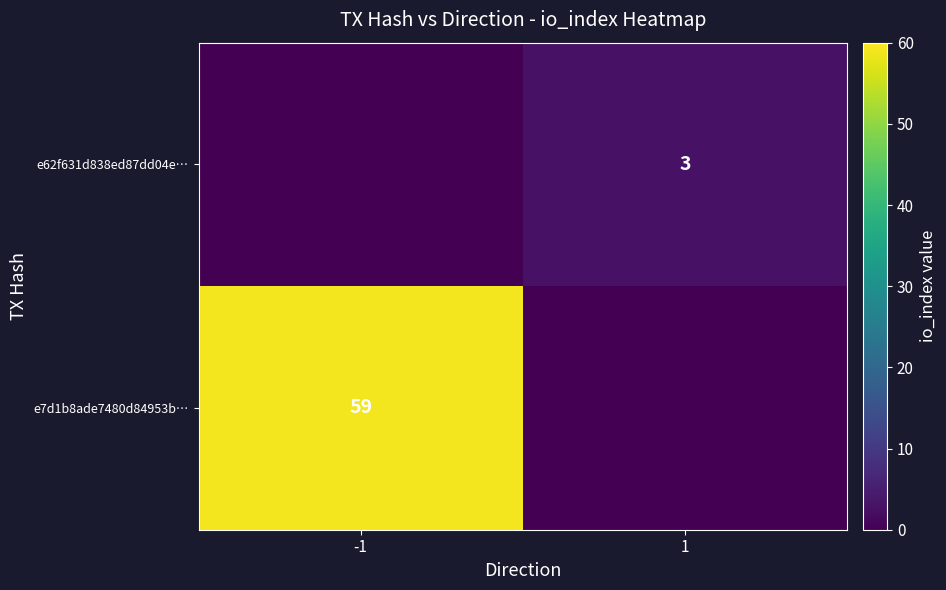

At which category is the sum across all series the highest?

-1